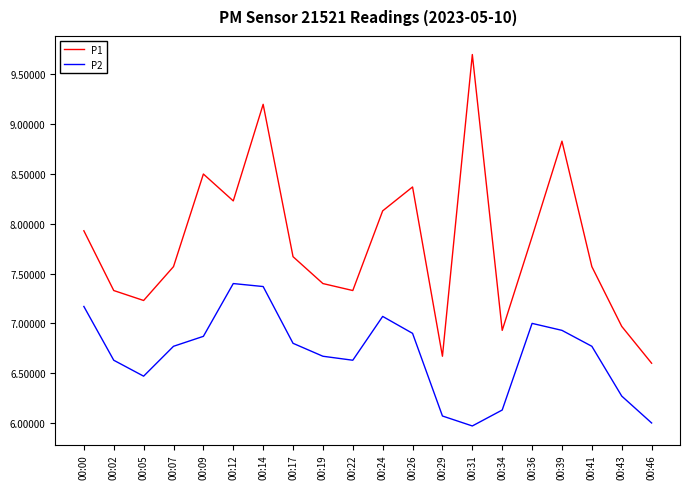

What is the lowest value of the P2 series?

6.0